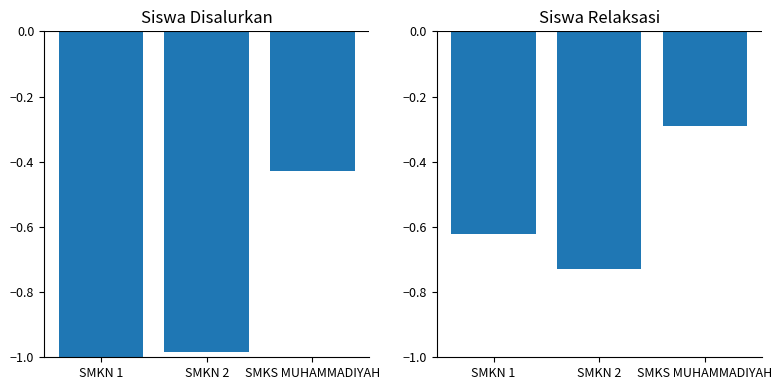

Rank the series by their average value, from highest to lowest.

Pemberian Relaksasi (Siswa), Disalurkan (Siswa)